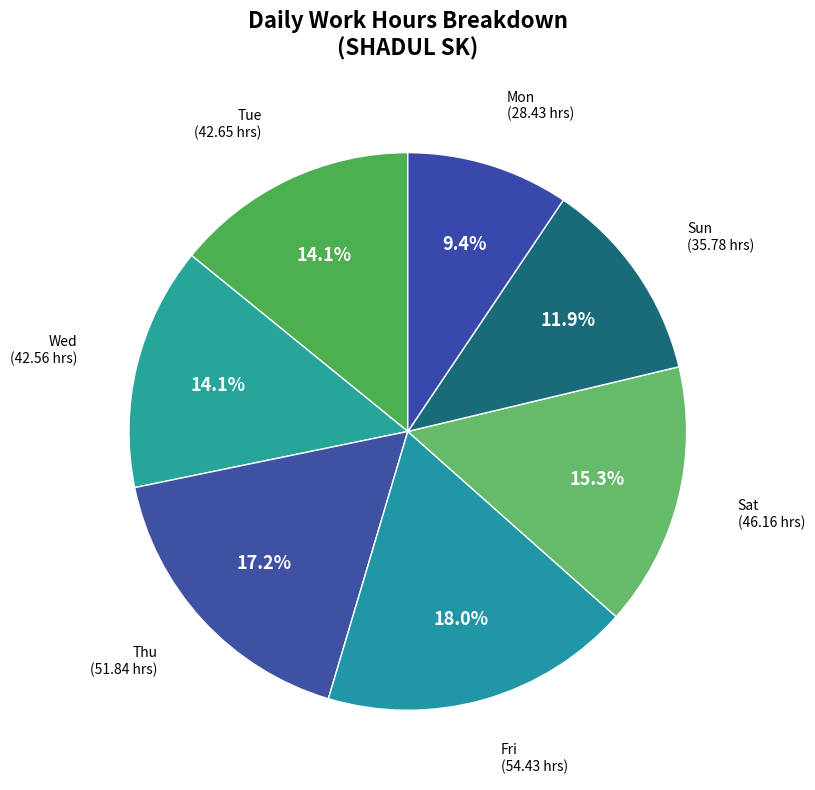

How many slices are in this pie chart?

7